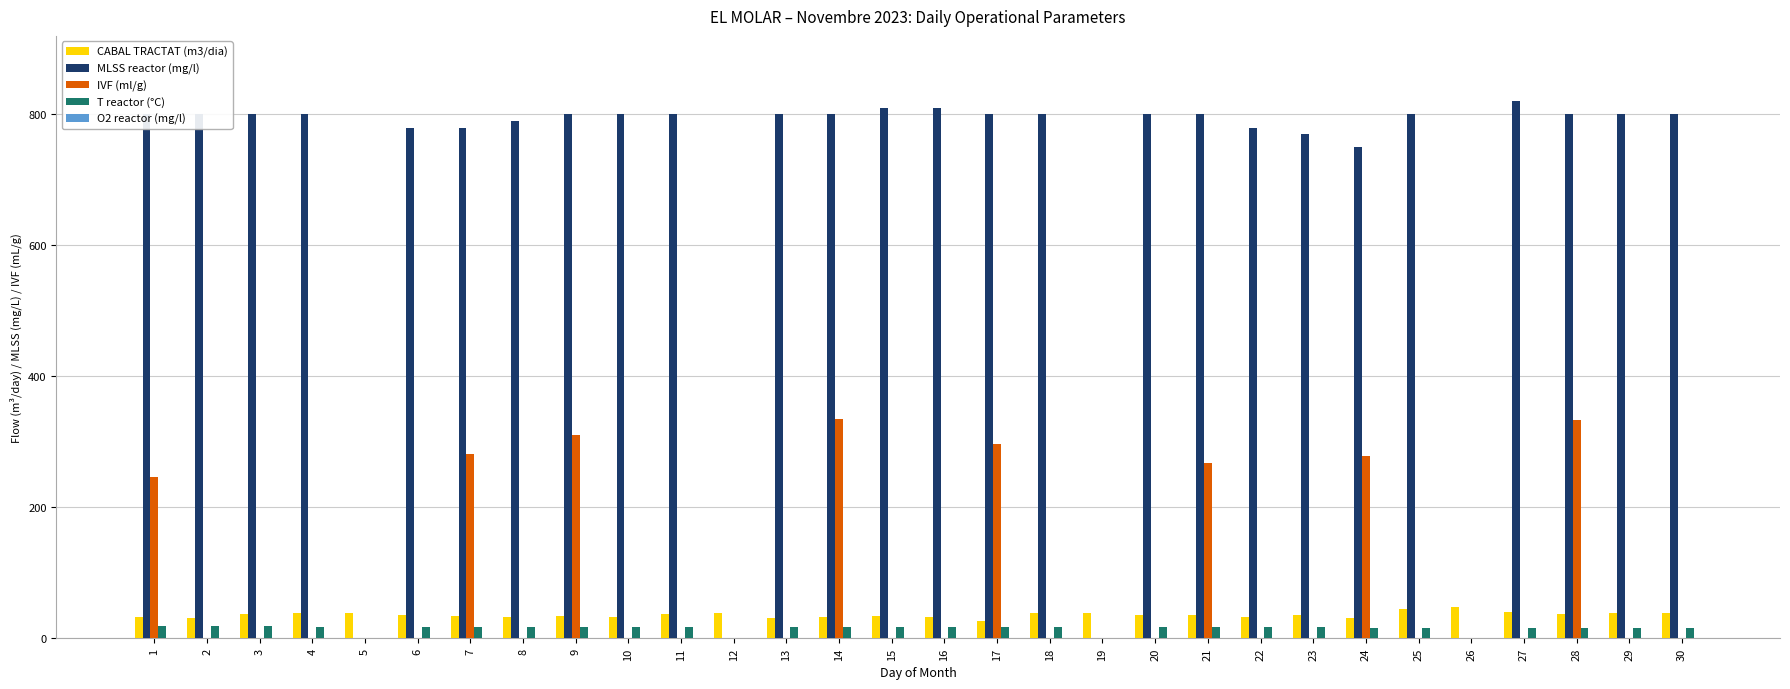

Which series has the largest total across all categories?

MLSS reactor (mg/l)